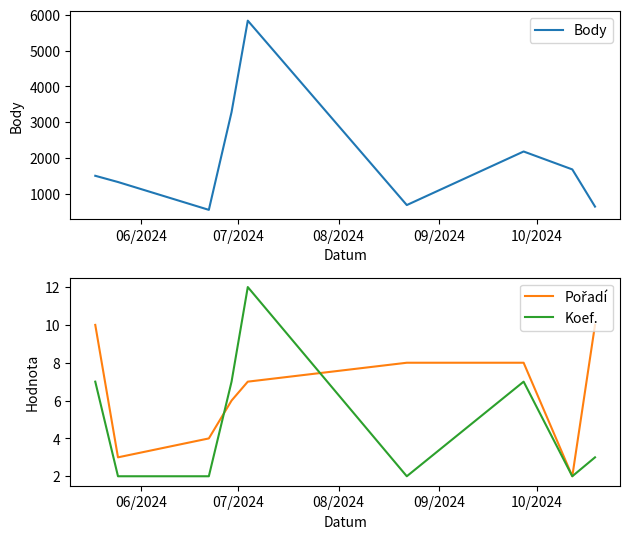

Count the number of categories in the chart.

9